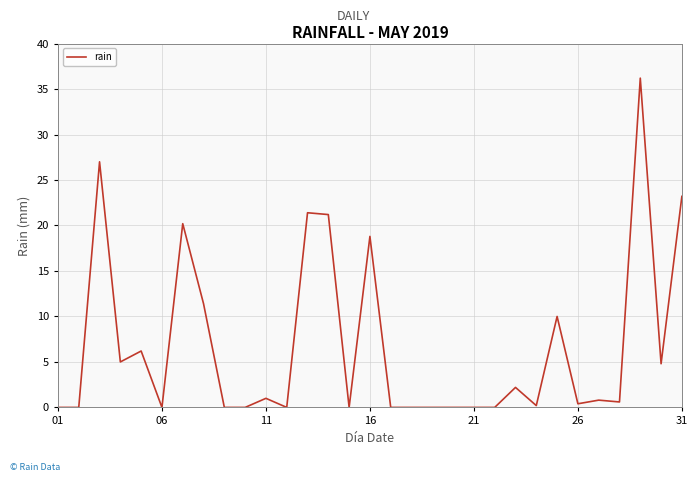

What is the difference between the maximum and minimum values?

36.2